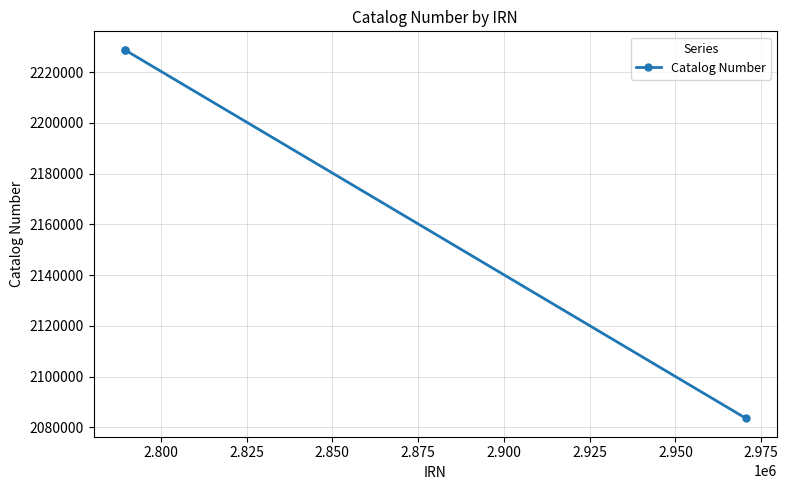

How many lines are shown in the chart?

1